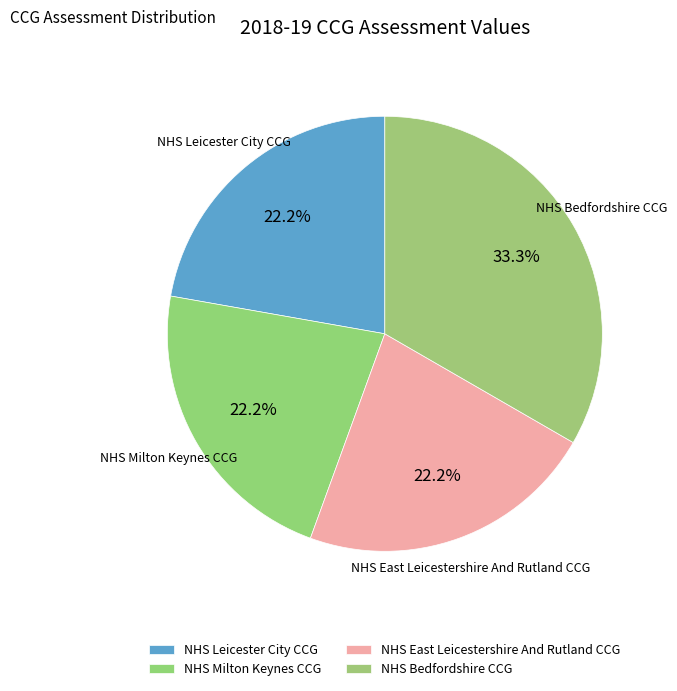

What is the ratio of the value at NHS Bedfordshire CCG to the value at NHS Leicester City CCG?

1.5